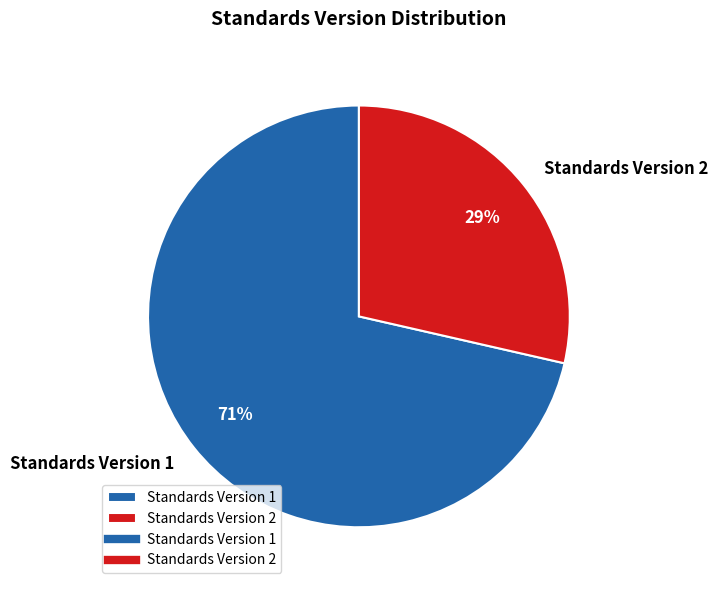

Between Standards Version 1 and Standards Version 2, which is larger?

Standards Version 1